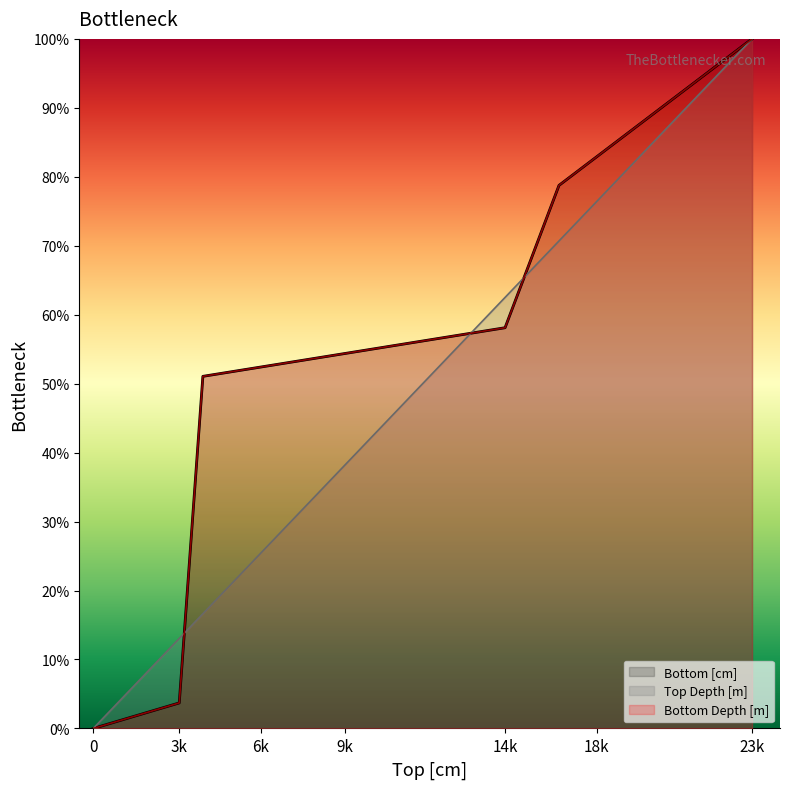

How many lines are shown in the chart?

3